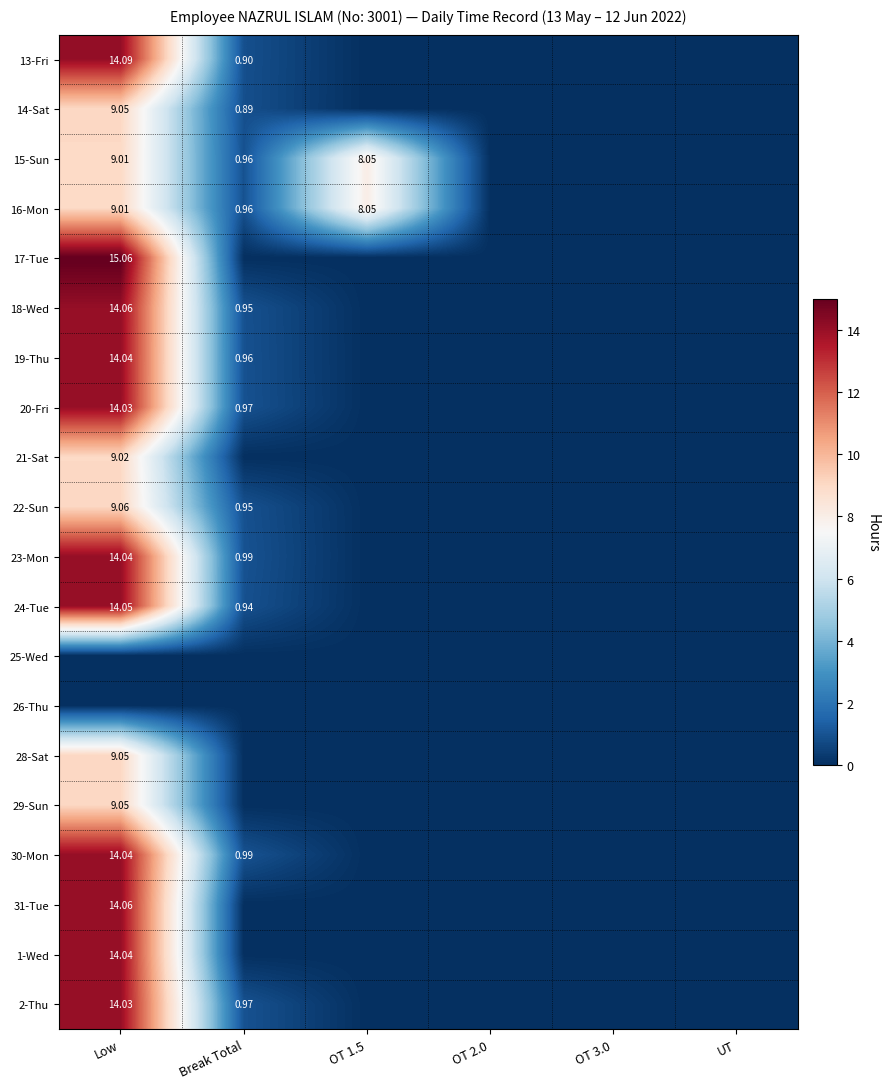

How many values in the 30-Mon series exceed 0?

2